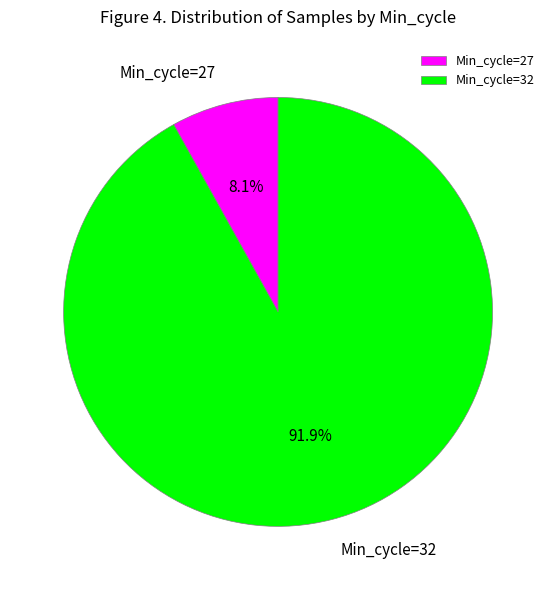

Which has a higher value, Min_cycle=32 or Min_cycle=27?

Min_cycle=32